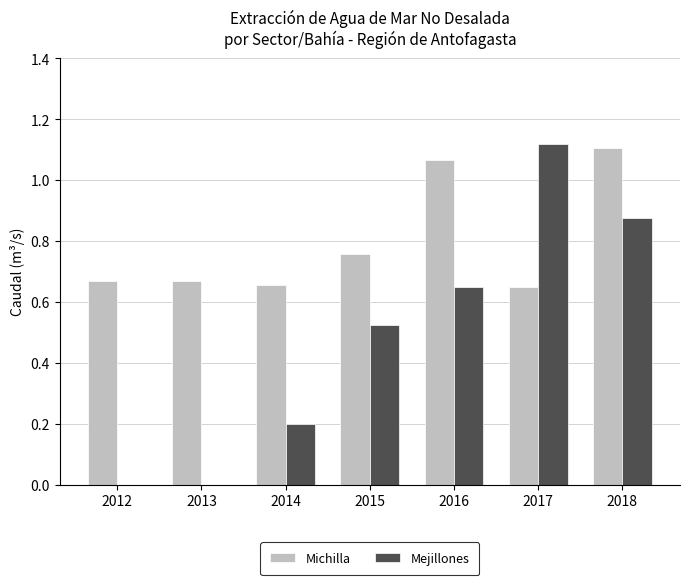

Is the value of Mejillones at 2018 greater than the value of Michilla at 2018?

No